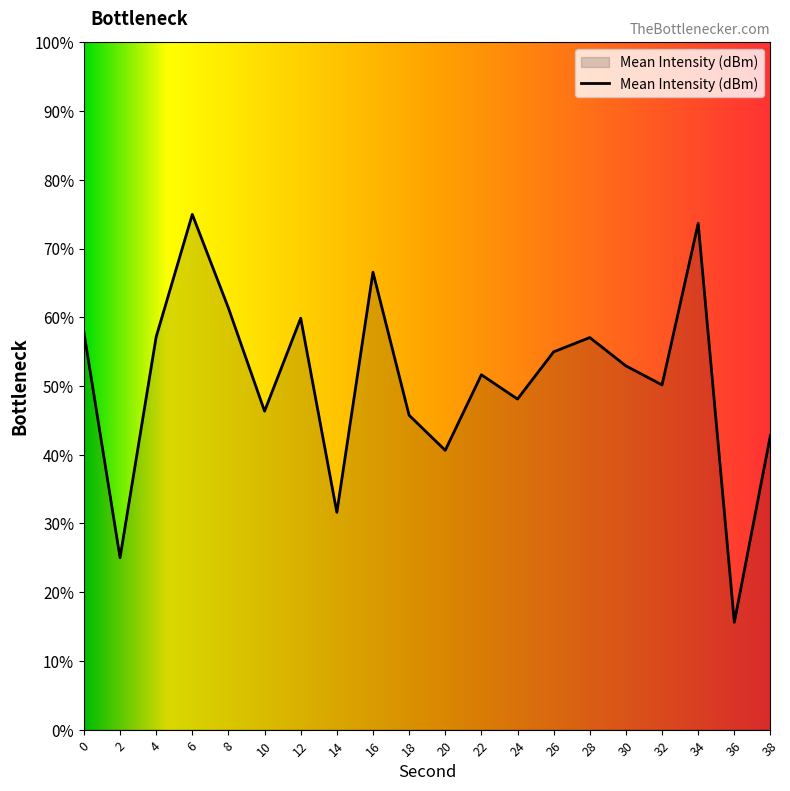

Which label corresponds to the smallest value in the chart?

36